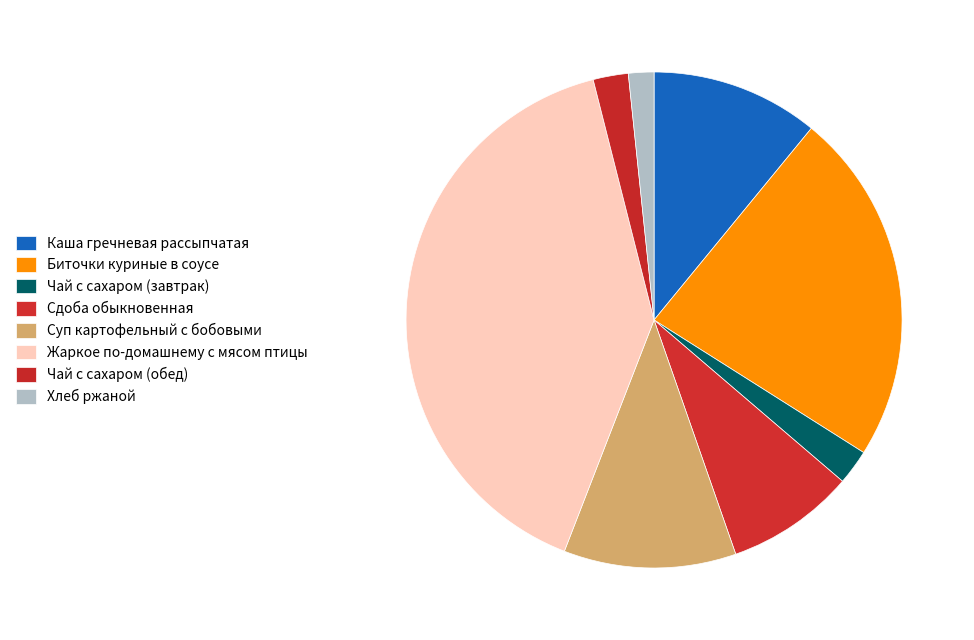

Rank the categories by value from highest to lowest.

Жаркое по-домашнему с мясом птицы, Биточки куриные в соусе, Суп картофельный с бобовыми, Каша гречневая рассыпчатая, Сдоба обыкновенная, Чай с сахаром (завтрак), Чай с сахаром (обед), Хлеб ржаной